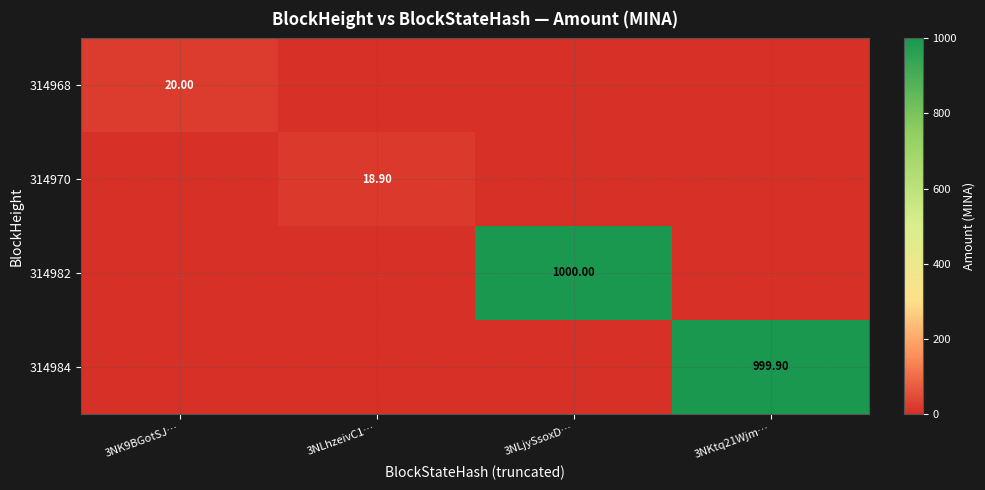

The 314970 series shows 9.7 at 3NLhzeivC1…. True or false?

False